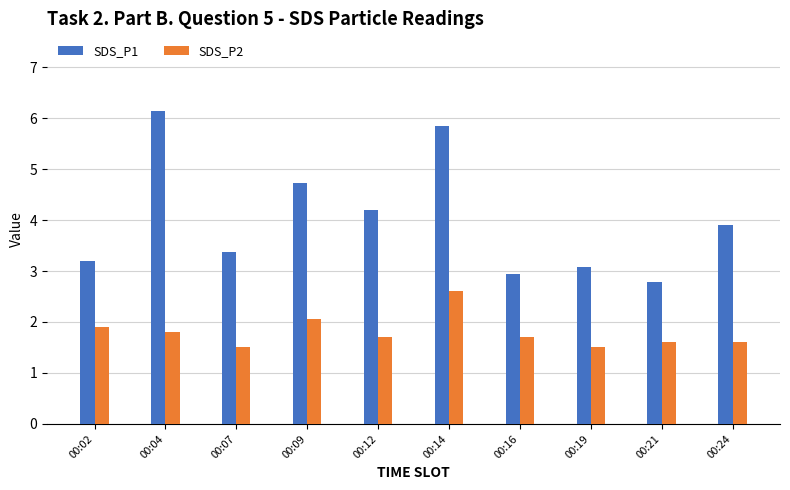

Is it true that SDS_P1 equals 3.9 at 00:24?

True